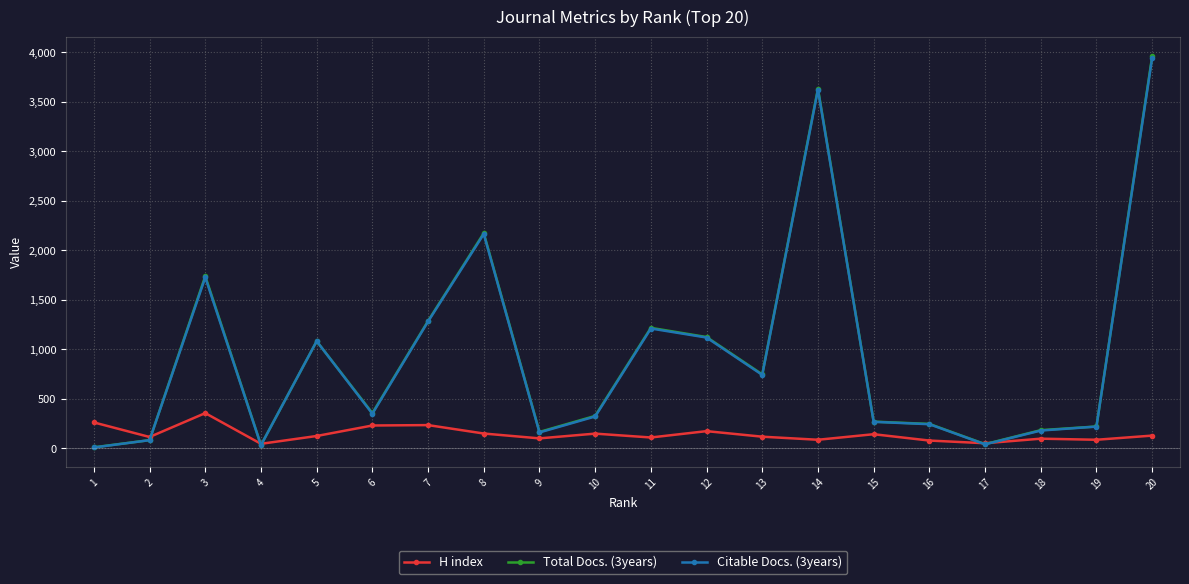

At which category is the sum across all series the highest?

20